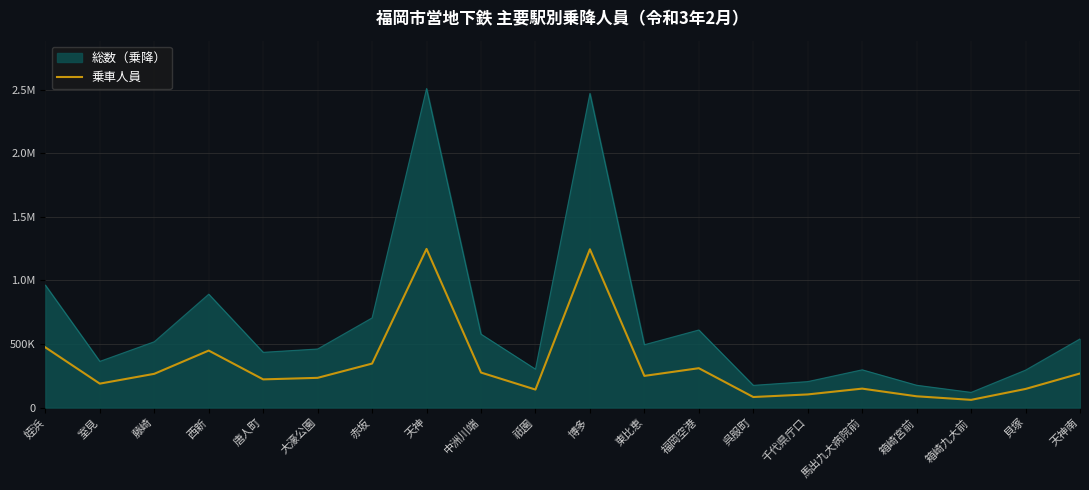

What are all the series names shown in the legend?

総数（乗降）, 乗車人員